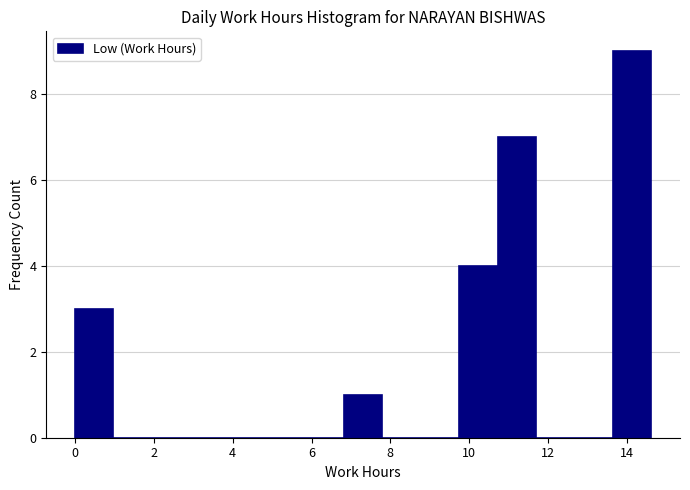

Reading left to right, list every bar in this chart as the range it spans on the x-axis followed by its height. Neither the bar edges nor the heights are printed on the chart, so give them approximately, as read against the axes.

0.0 to 1.0: 3
1.0 to 2.0: 0
2.0 to 3.0: 0
3.0 to 3.8: 0
3.8 to 4.8: 0
4.8 to 5.8: 0
5.8 to 6.8: 0
6.8 to 7.8: 1
7.8 to 8.8: 0
8.8 to 9.8: 0
9.8 to 10.8: 4
10.8 to 11.6: 7
11.6 to 12.6: 0
12.6 to 13.6: 0
13.6 to 14.6: 9